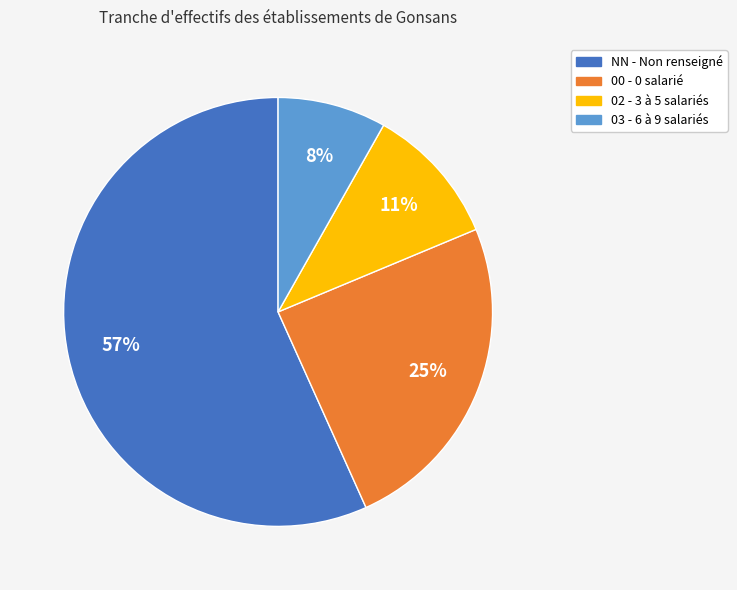

How many segments does this pie chart have?

4